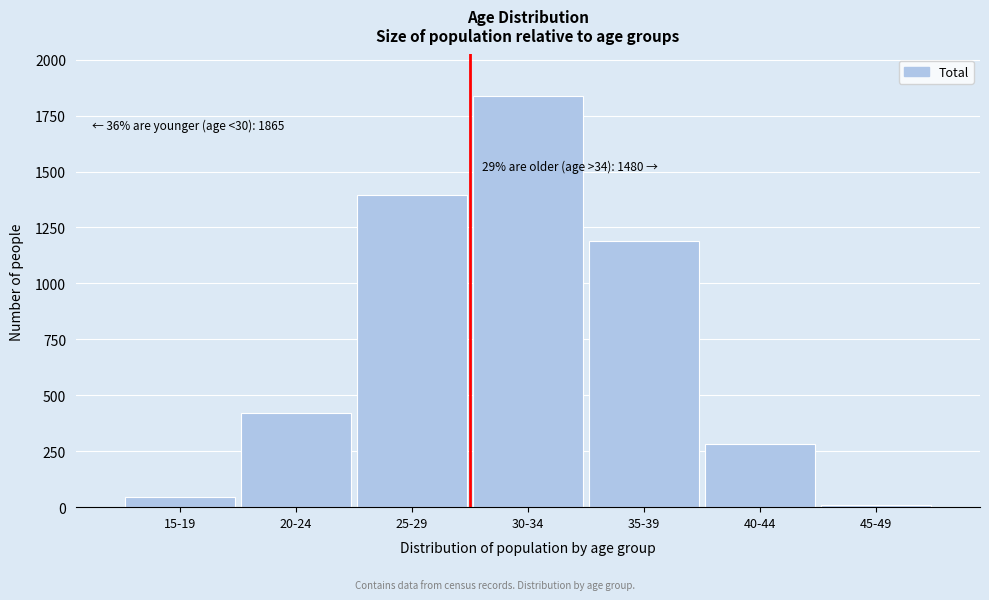

Reading left to right, list all the values displayed in this chart.

46	422	1397	1839	1189	282	9